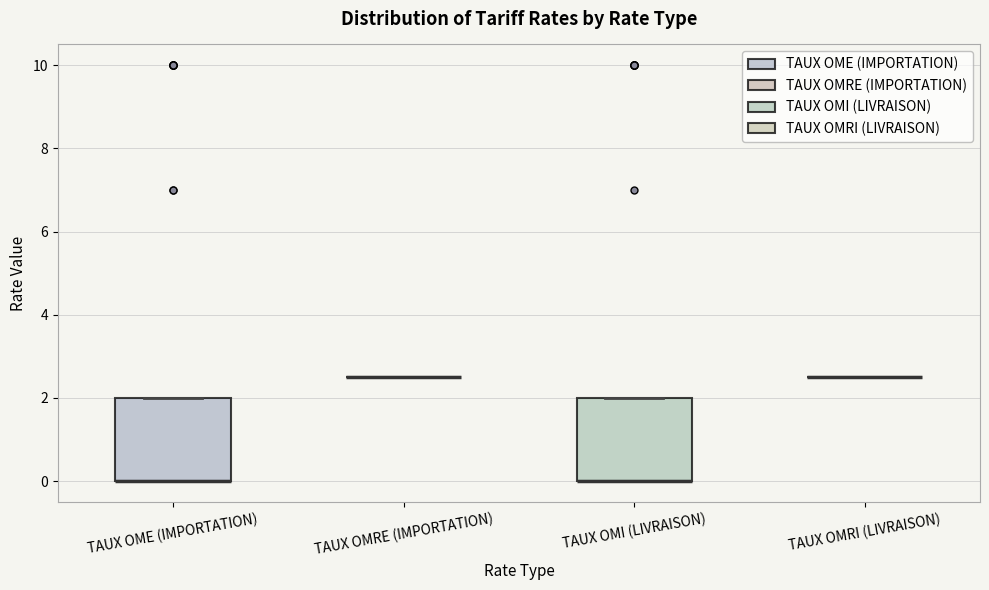

Reading left to right, read every box against the y-axis: the position of its median line, the range the box covers, and the ends of its whiskers. The values are not printed on the chart, so give them approximately, as read against the axis.

TAUX OME (IMPORTATION): median 0.0 (drawn on the box's lower edge), box 0.0 to 2.0, whiskers 0.0 to 2.0
TAUX OMRE (IMPORTATION): box collapsed to a line at 2.6, whiskers 2.6 to 2.6
TAUX OMI (LIVRAISON): median 0.0 (drawn on the box's lower edge), box 0.0 to 2.0, whiskers 0.0 to 2.0
TAUX OMRI (LIVRAISON): box collapsed to a line at 2.6, whiskers 2.6 to 2.6